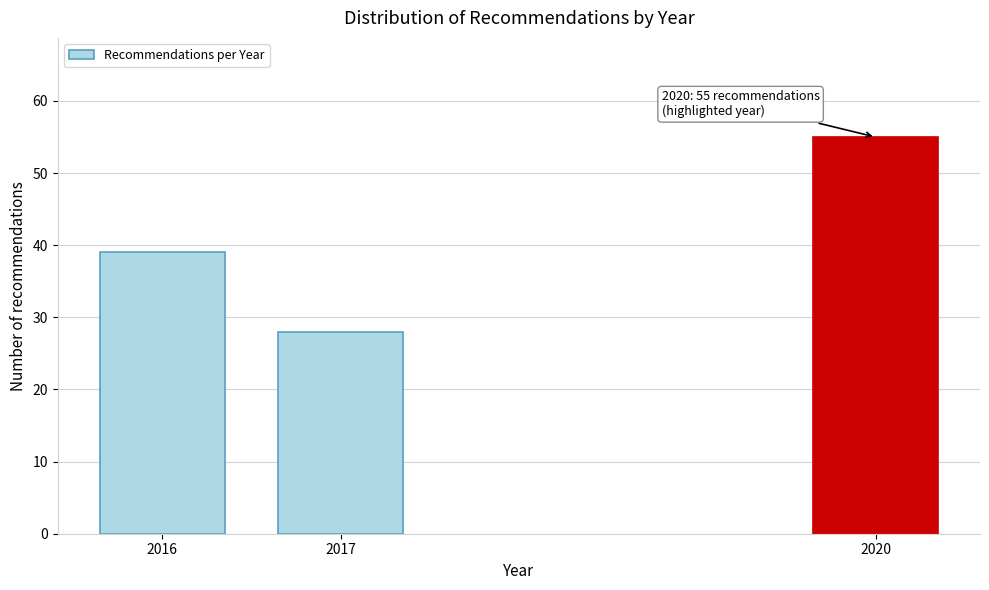

Reading left to right, what are all the values shown in this chart?

39	28	55